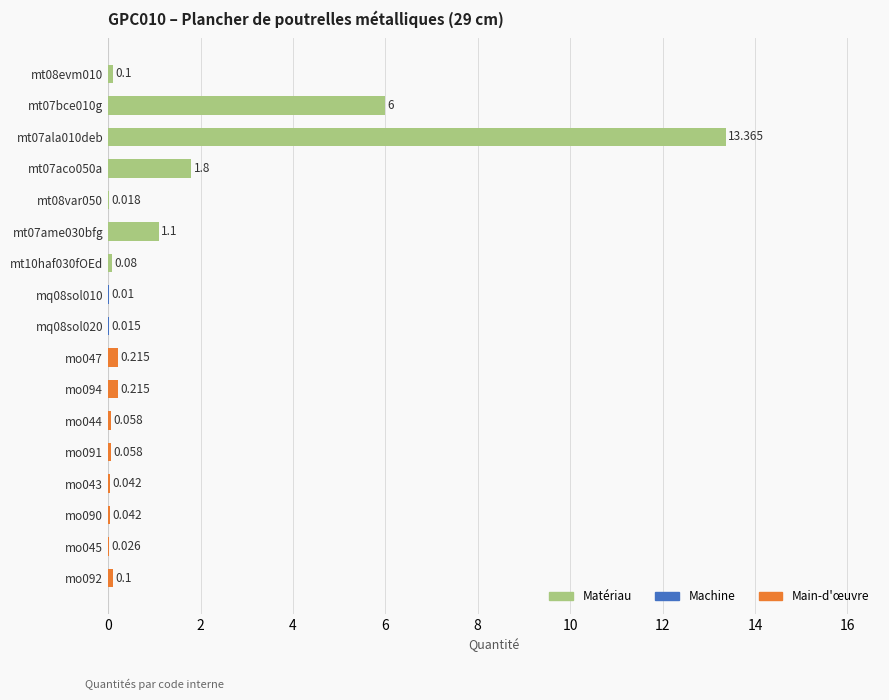

The value at mt07ame030bfg is 0.7. True or false?

False